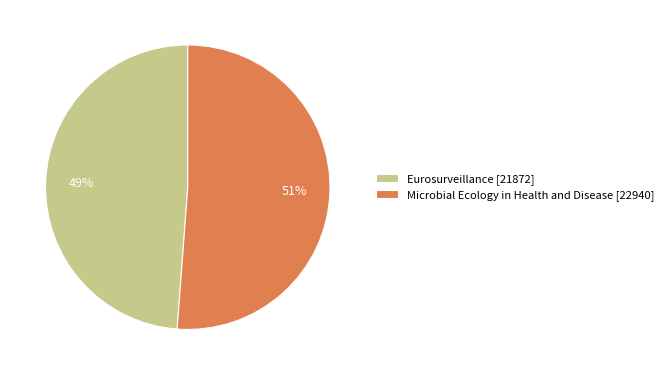

Is the sum of Microbial Ecology in Health and Disease and Eurosurveillance greater than half?

Yes